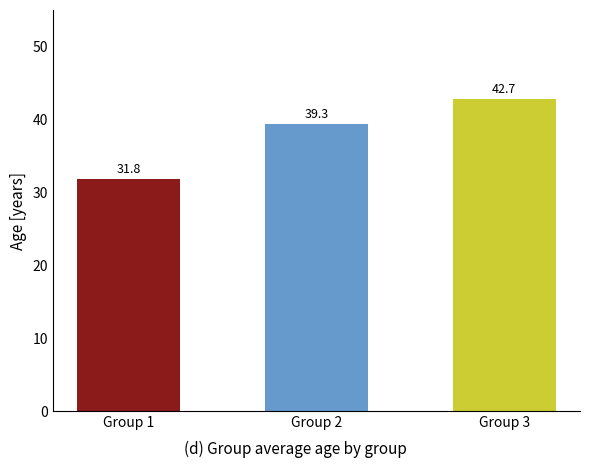

What is the change in value from Group 1 to Group 2?

+7.5